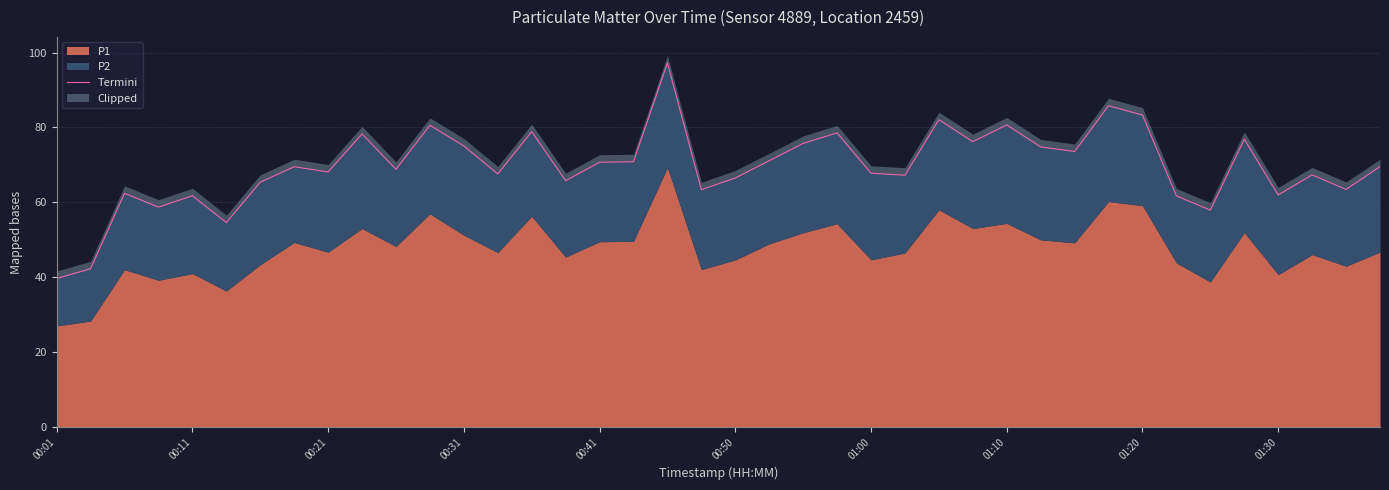

What is the difference between the maximum and second lowest values?

55.0